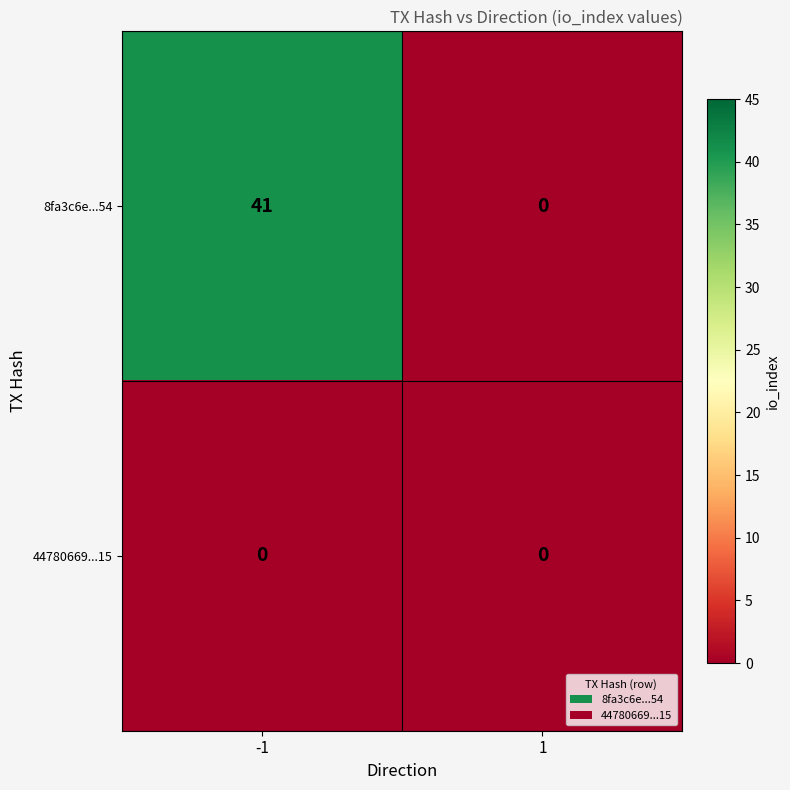

Is it true that 8fa3c6e...54 equals 10 at -1?

False